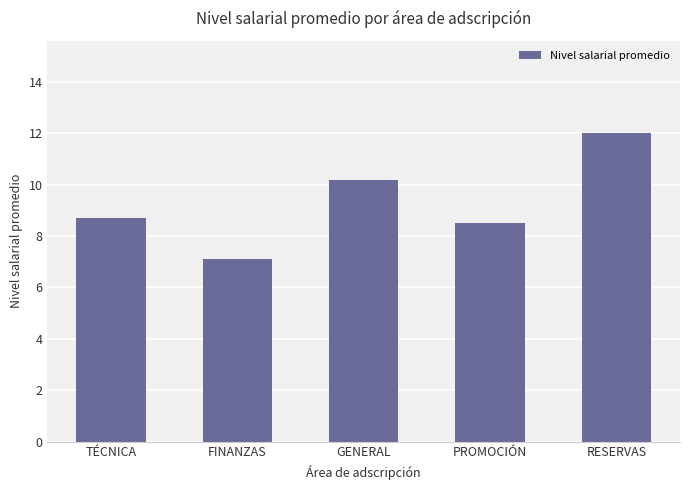

Reading left to right, list all the values displayed in this chart.

TÉCNICA=8.7	FINANZAS=7.1	GENERAL=10.2	PROMOCIÓN=8.5	RESERVAS=12.0